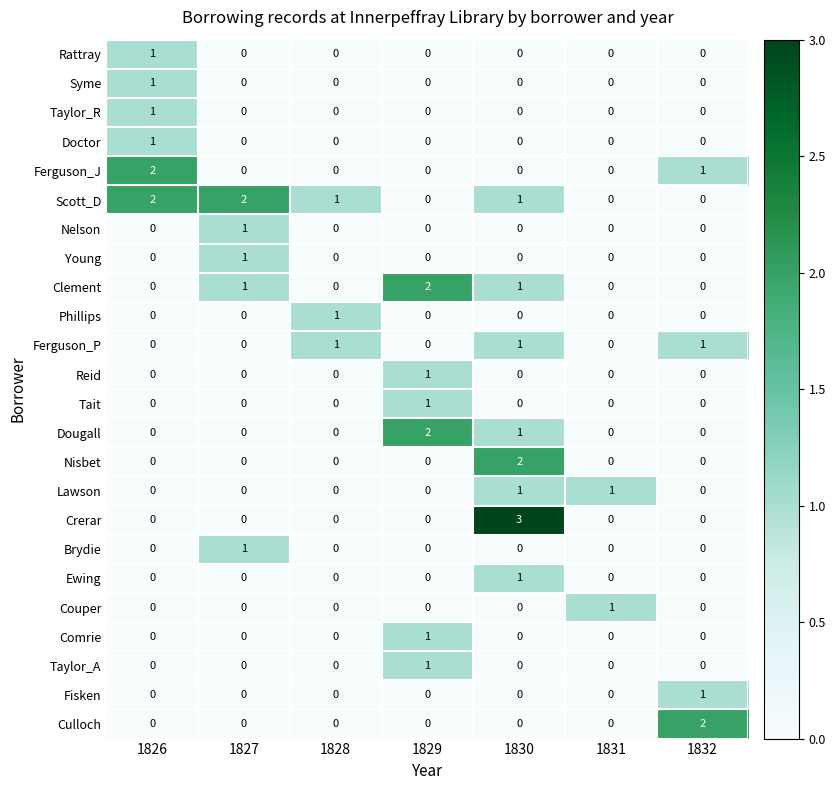

What is the difference between the highest and lowest values at 1830?

3